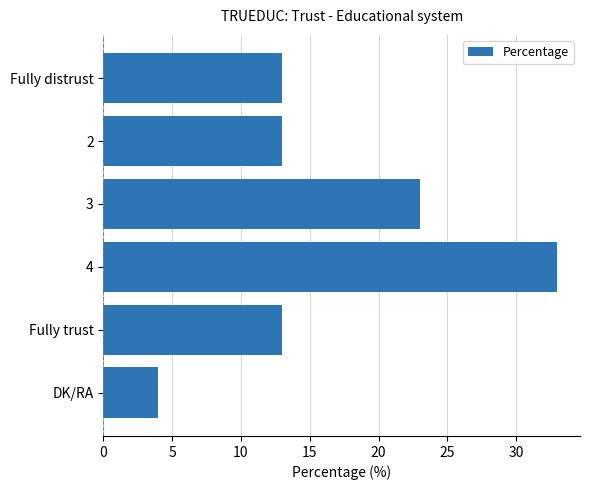

Count the values in the range 13 to 23.

4